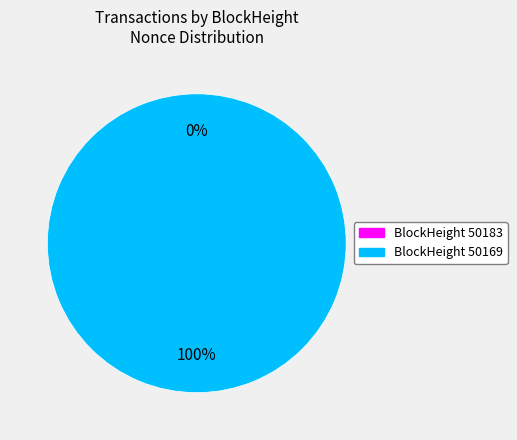

To the nearest percent, what is the average slice percentage?

50%